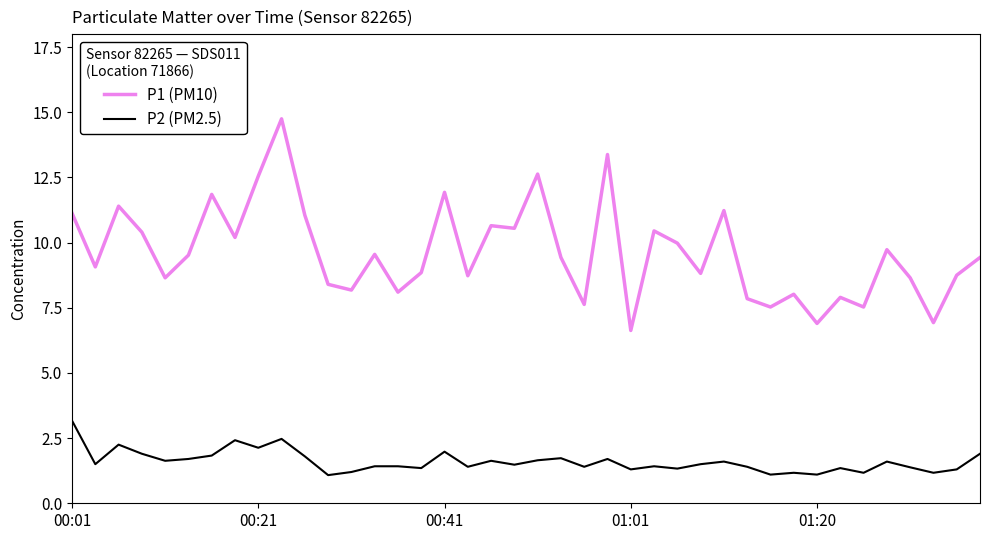

What is the greatest value displayed?

14.8